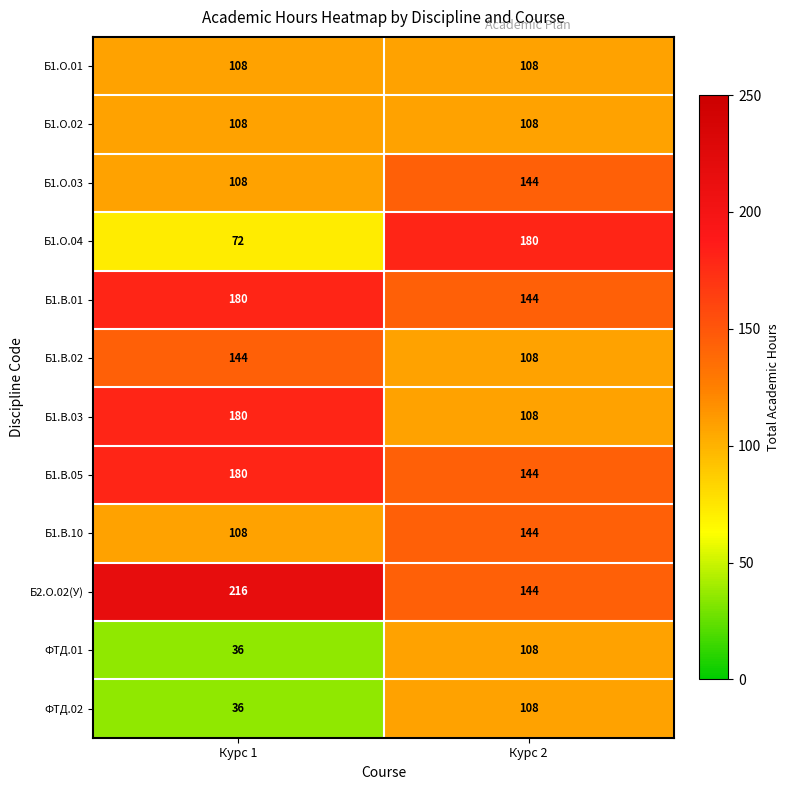

The Б1.В.01 series shows 94 at Курс 2. True or false?

False